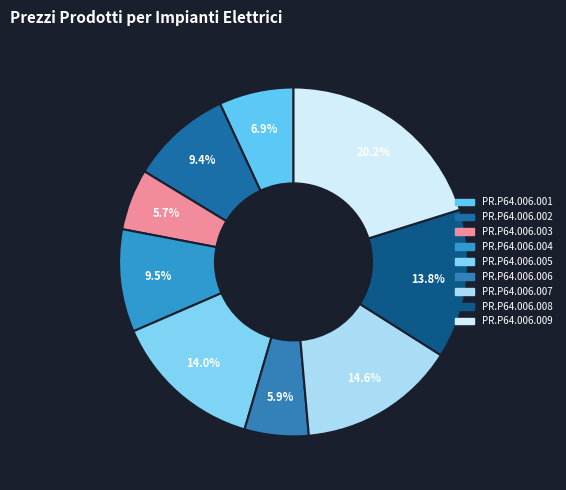

How many slices are in this pie chart?

9